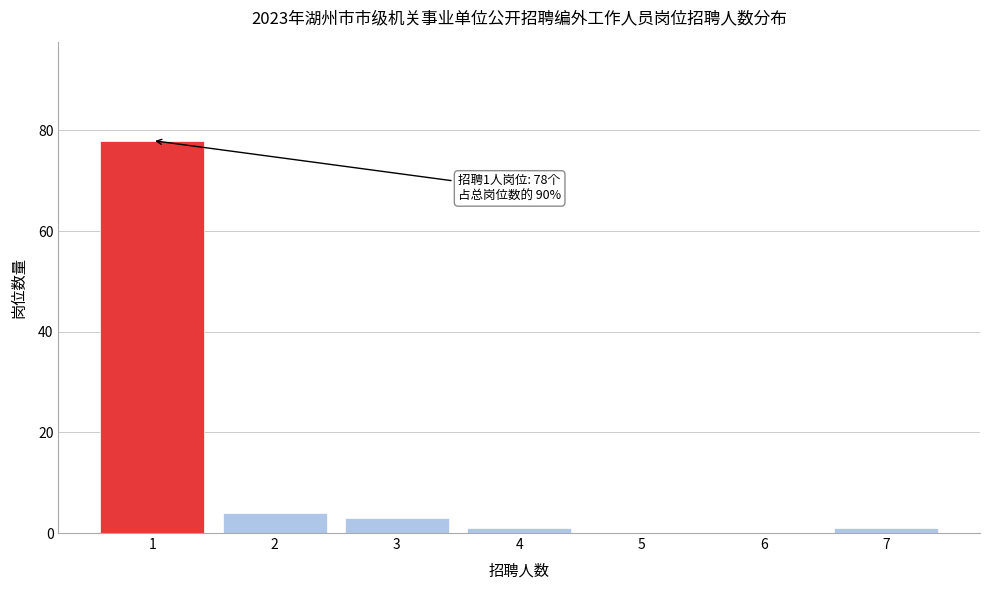

Reading left to right, extract all data points from this chart.

1=78	2=4	3=3	4=1	5=0	6=0	7=1